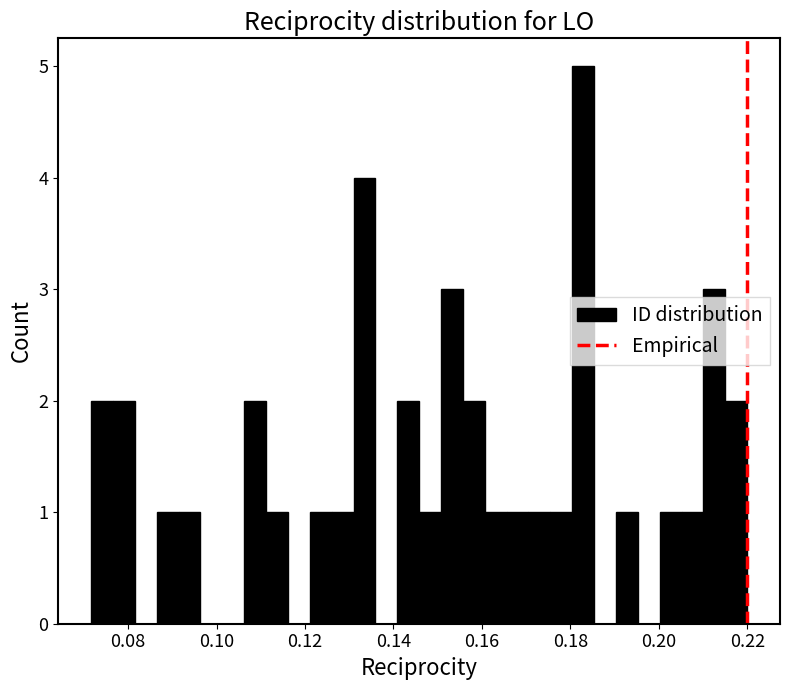

Read against the x-axis, roughly where is the centre of the tallest bar?

0.182